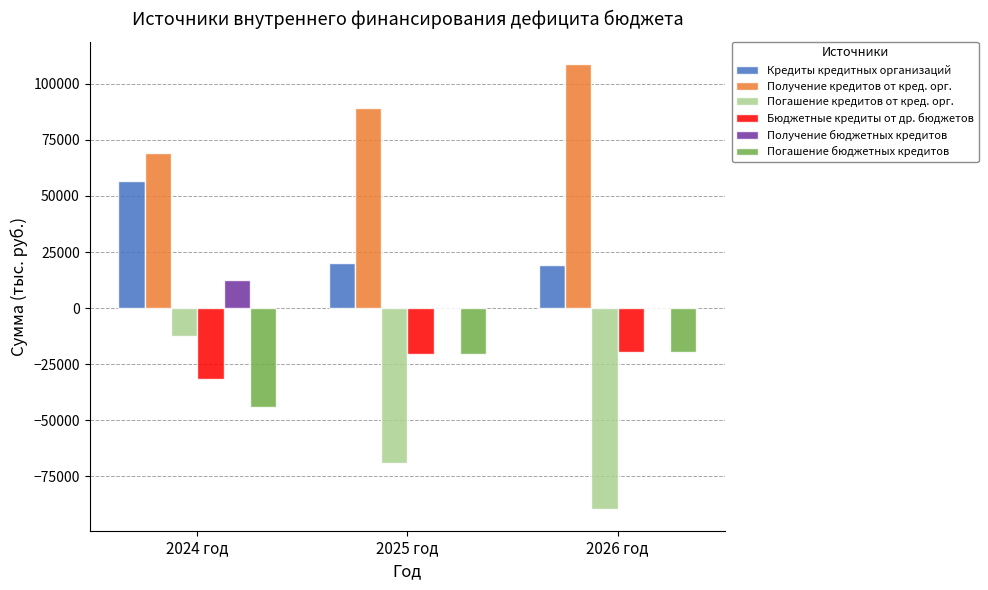

Which series changed the most between 2024 год and 2025 год?

Погашение кредитов от кред. орг.